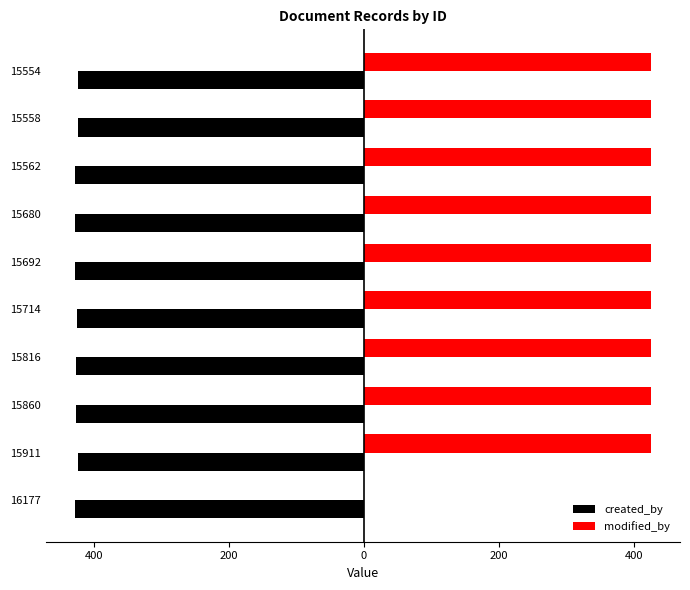

What are all the series names shown in the legend?

created_by, modified_by